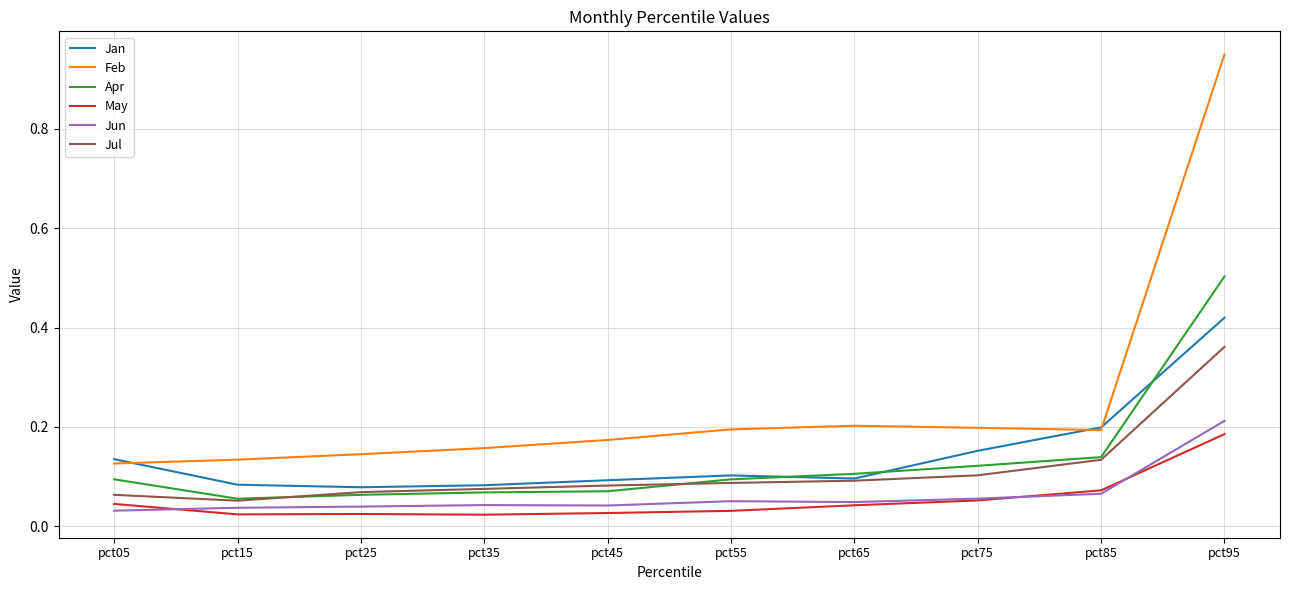

Which label corresponds to the largest value in the chart?

pct95